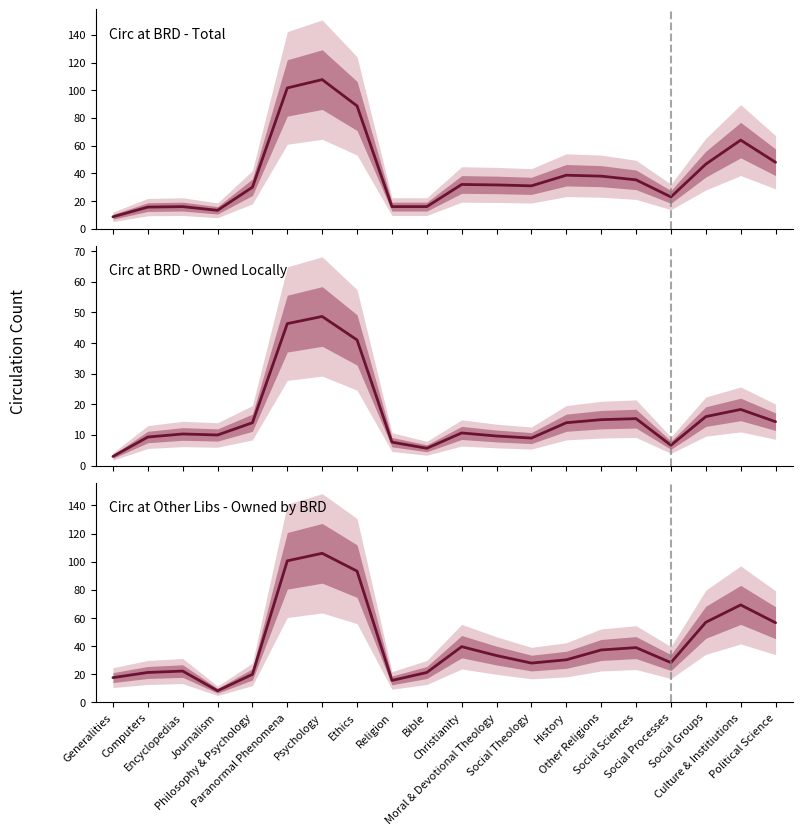

Where is the first local minimum for CIRC AT OTHER LIBS OWNED BY BRD?

Journalism